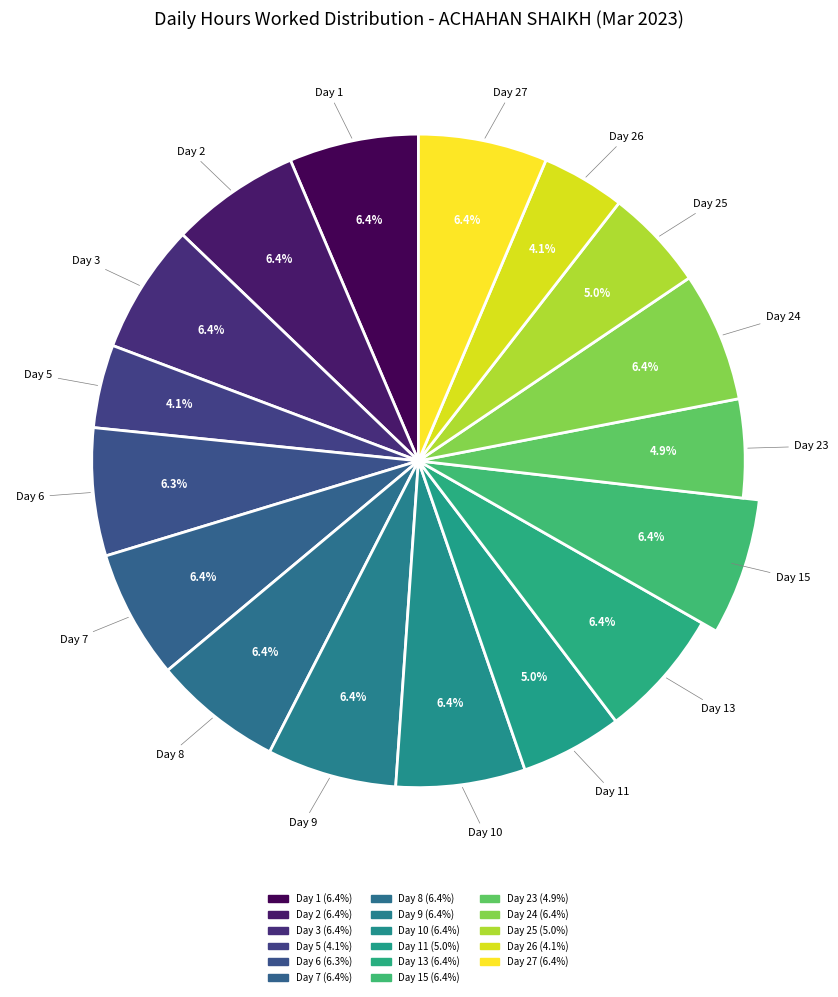

Rank the categories by value from lowest to highest.

Day 5, Day 26, Day 23, Day 25, Day 11, Day 6, Day 7, Day 27, Day 10, Day 8, Day 1, Day 13, Day 24, Day 9, Day 3, Day 2, Day 15